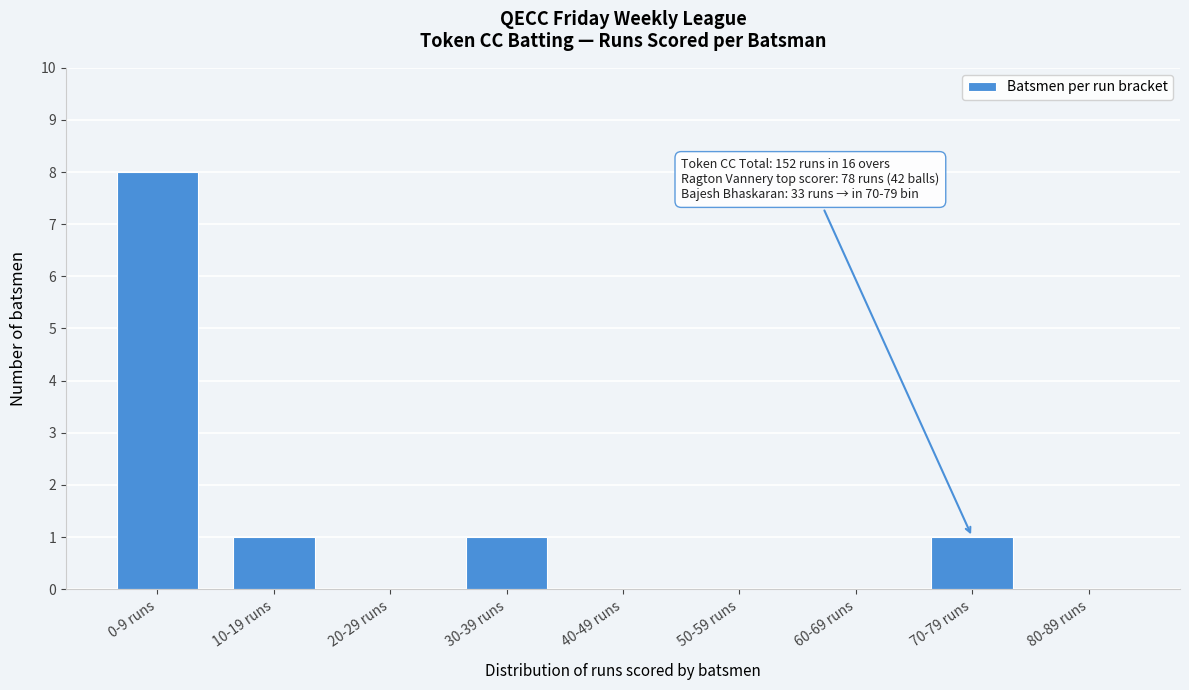

Reading left to right, extract all data points from this chart.

0-9 runs=8	10-19 runs=1	20-29 runs=0	30-39 runs=1	40-49 runs=0	50-59 runs=0	60-69 runs=0	70-79 runs=1	80-89 runs=0